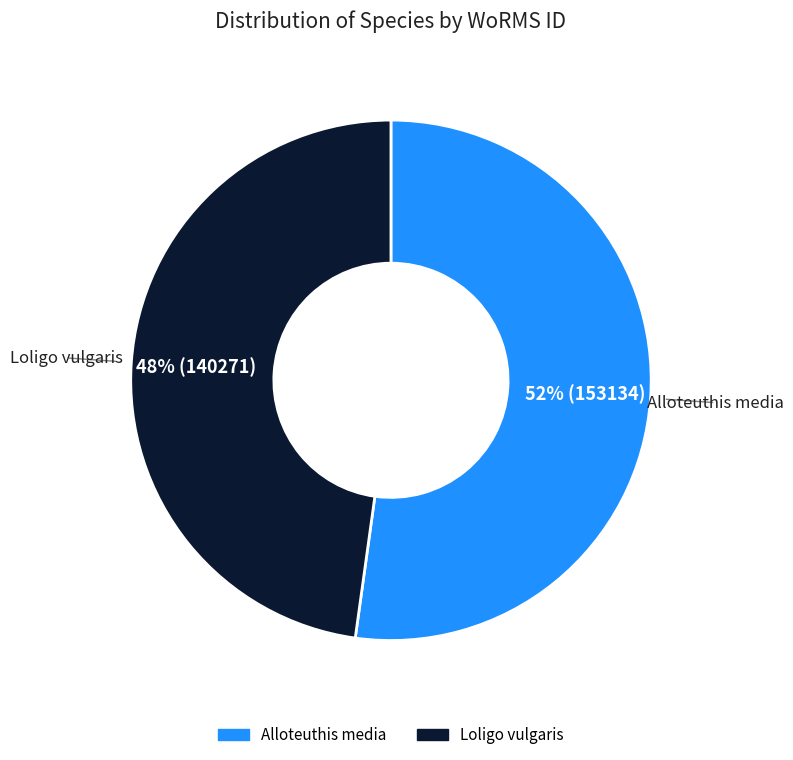

How many segments does this pie chart have?

2